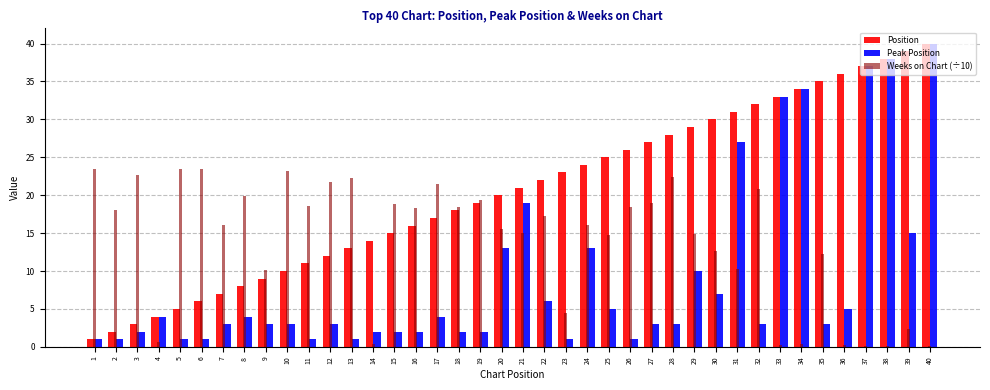

Which category has the highest value in the Peak Position series?

40